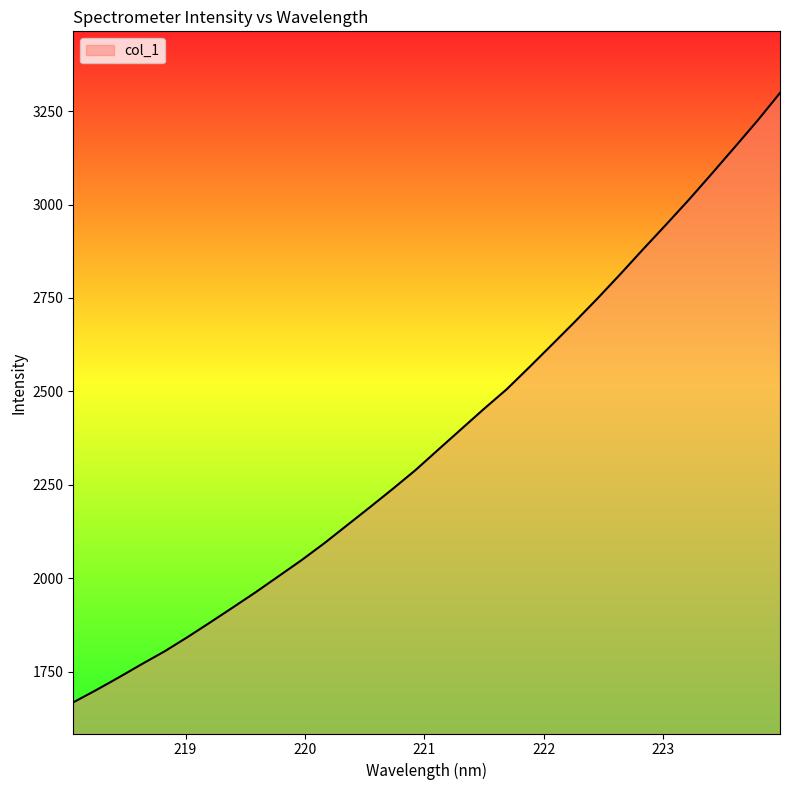

What is the difference between the maximum and minimum values?

1630.6